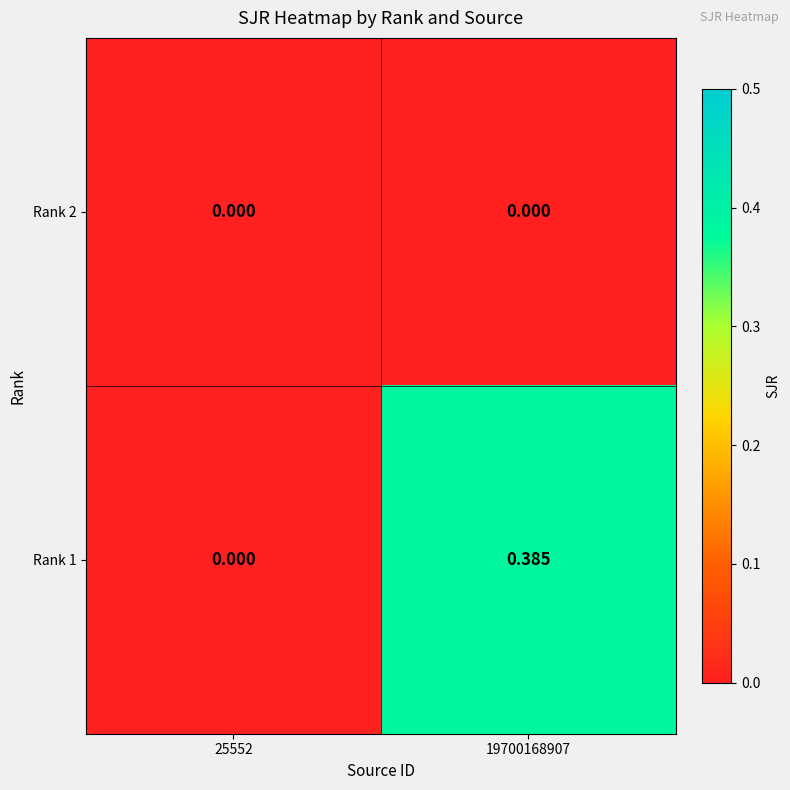

Is the value of Rank 2 at 19700168907 greater than the value of Rank 1 at 19700168907?

No